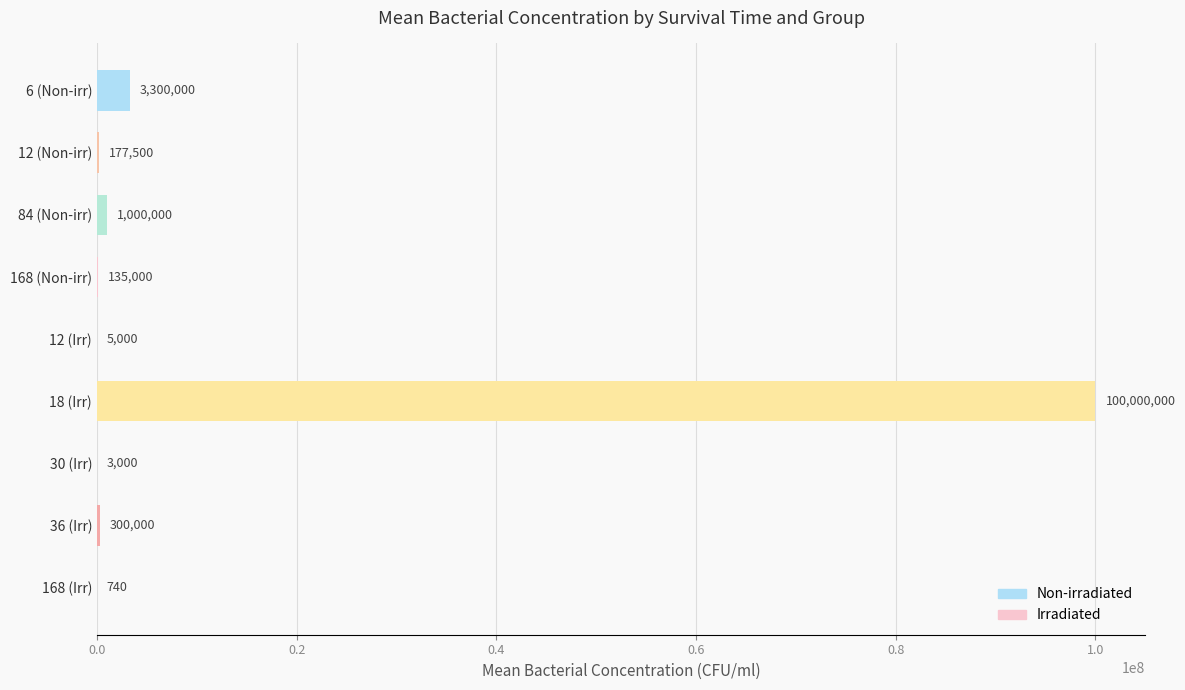

What is the sum of the values at 84 (Non-irr) and 6 (Non-irr)?

4300000